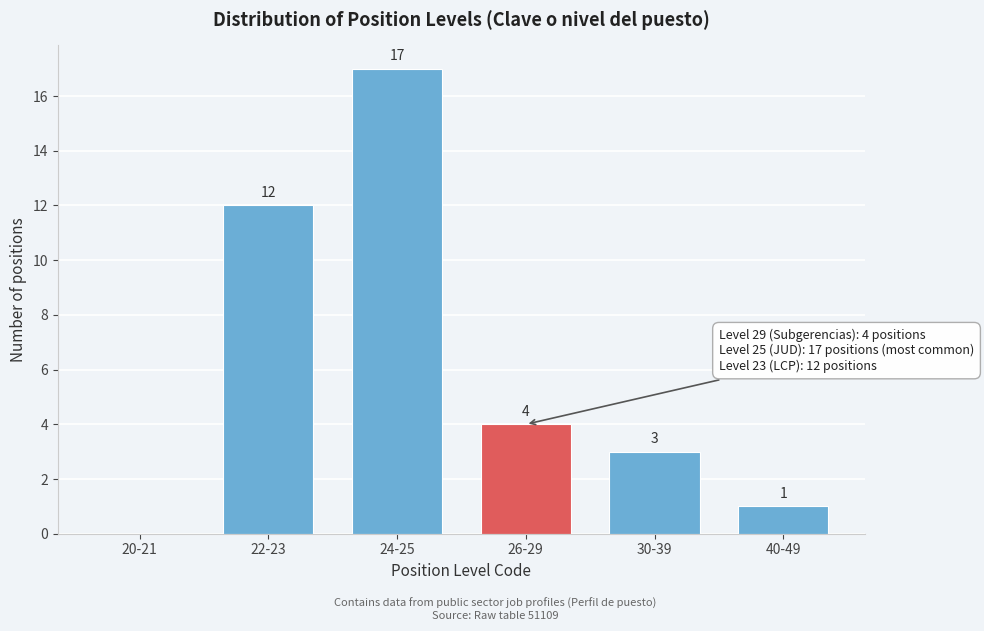

Reading left to right, extract all data points from this chart.

20-21=0	22-23=12	24-25=17	26-29=4	30-39=3	40-49=1